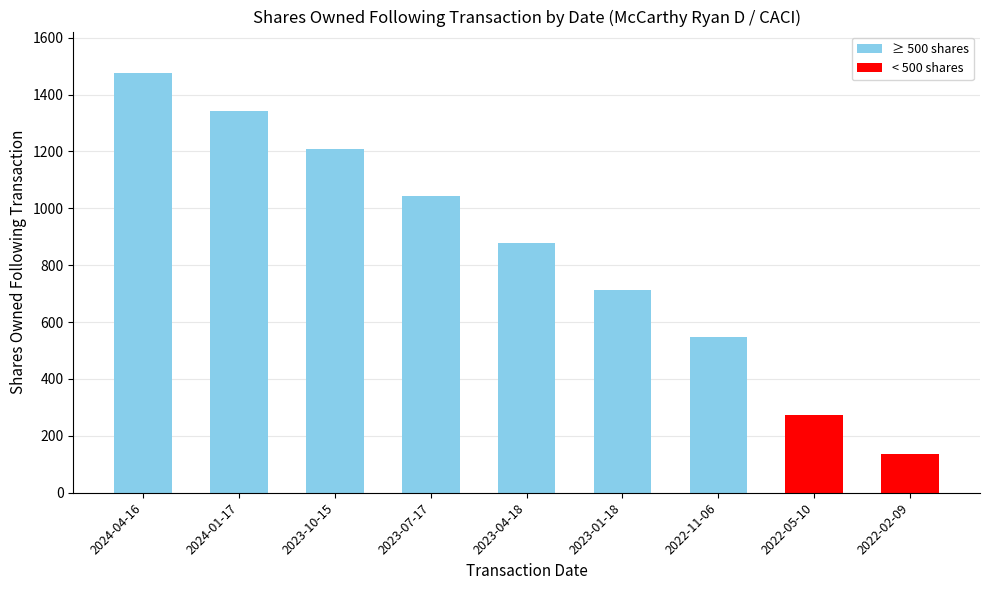

List the labels in order of value, largest first.

2024-04-16, 2024-01-17, 2023-10-15, 2023-07-17, 2023-04-18, 2023-01-18, 2022-11-06, 2022-05-10, 2022-02-09